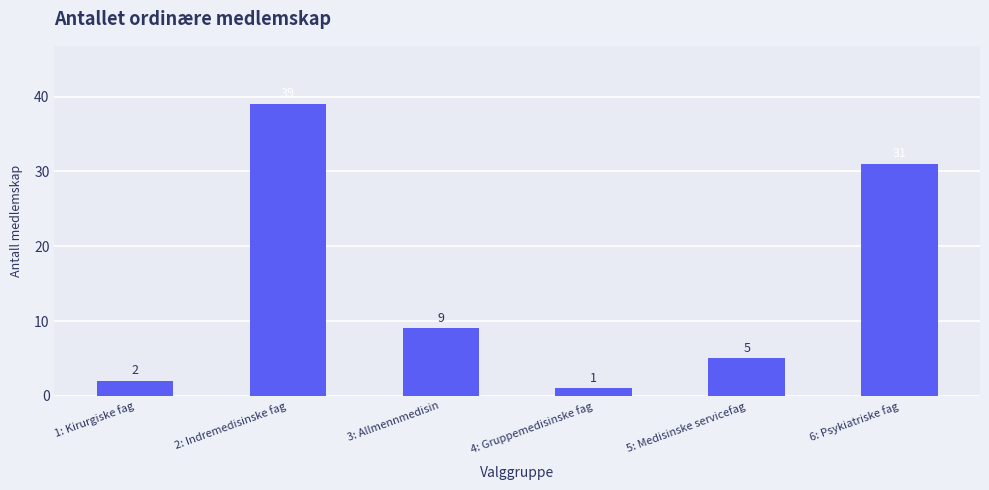

The chart shows a value of 1 at 4: Gruppemedisinske fag. True or false?

True